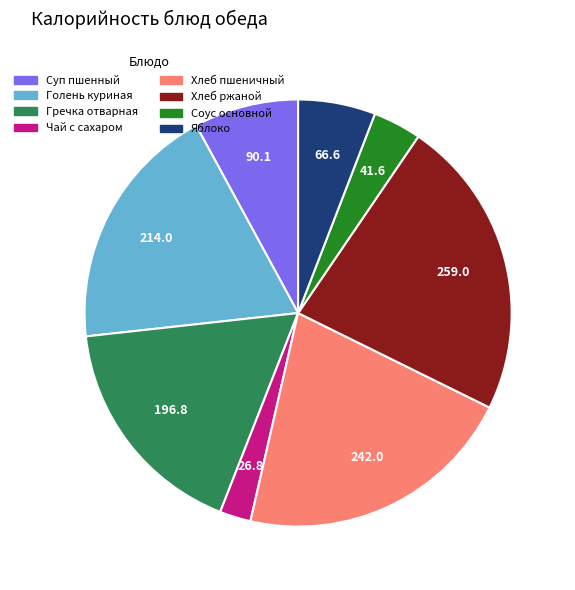

True or false: Яблоко accounts for 13% of the total.

False